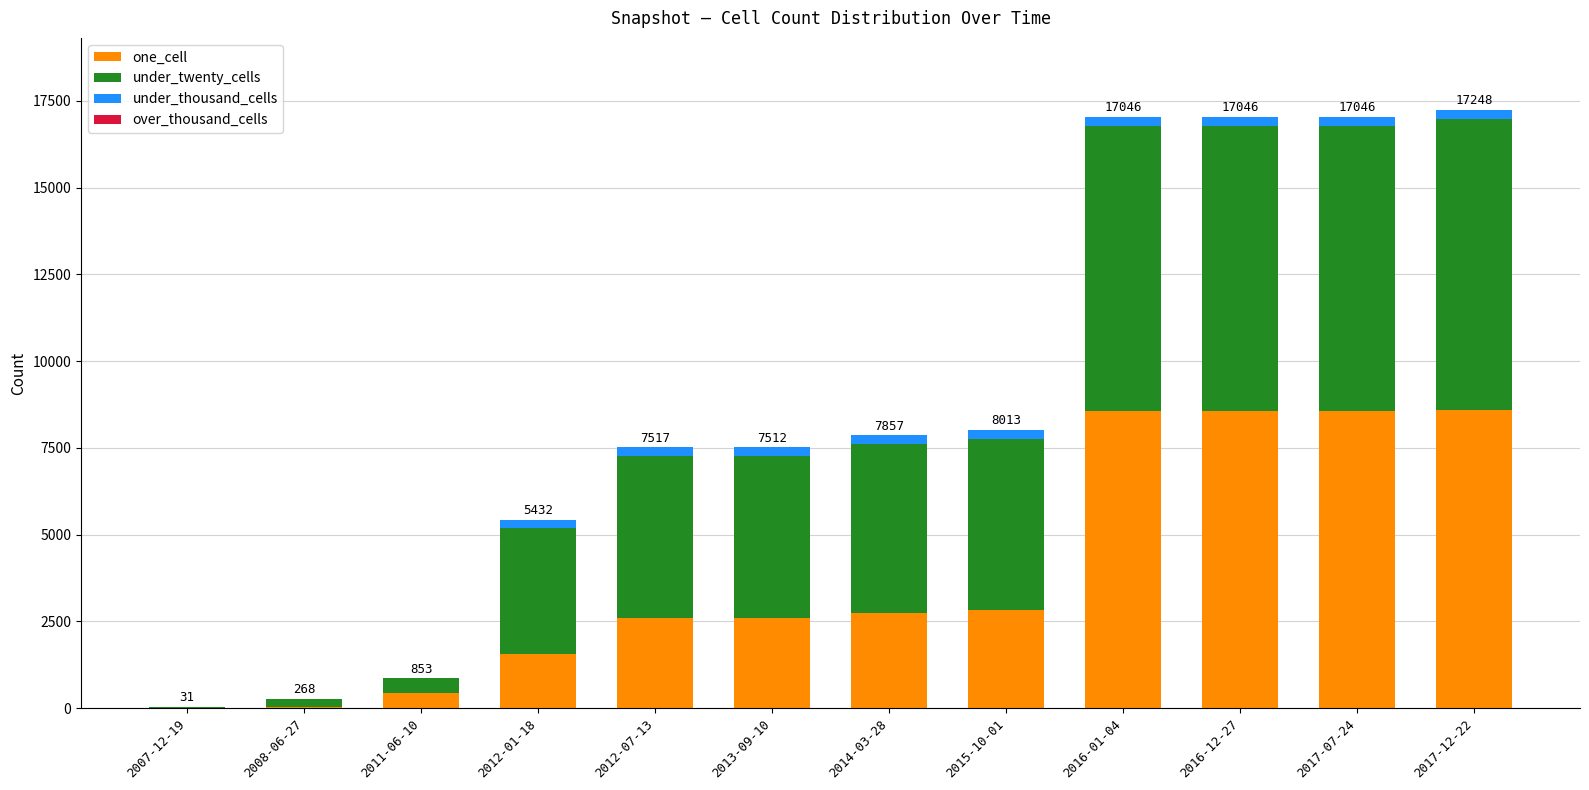

What is the sum of all one_cell values?

47140